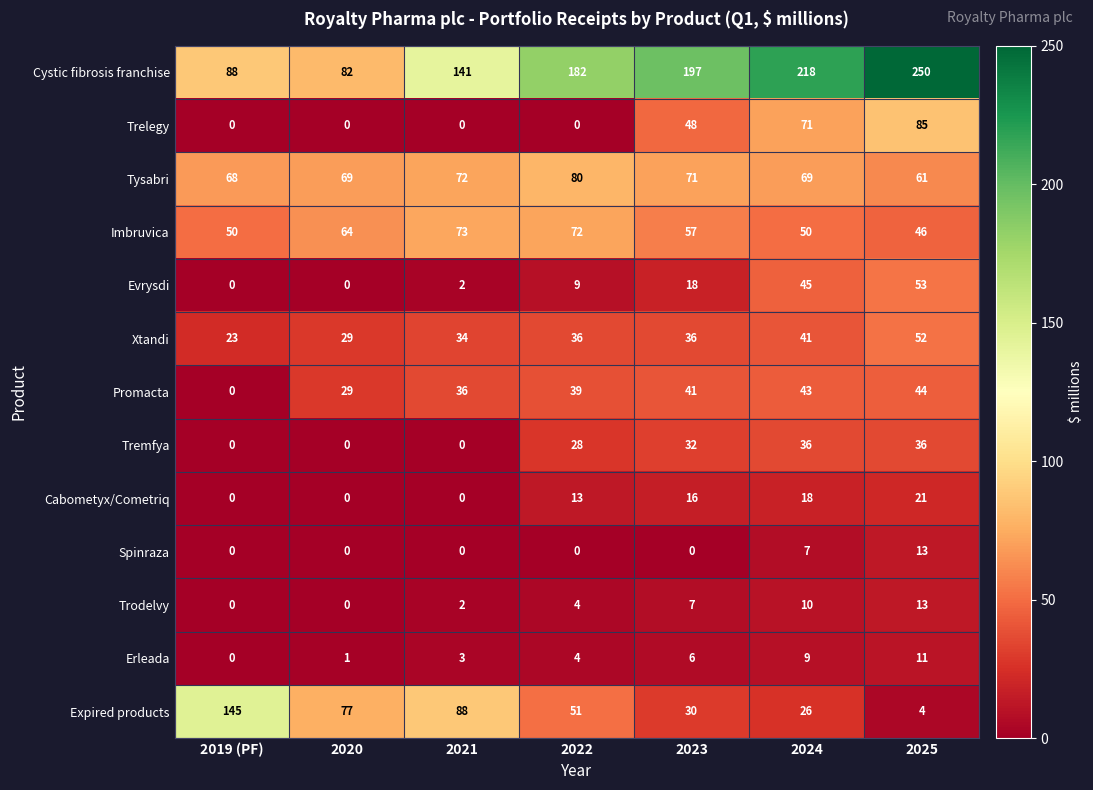

Rank the categories by Erleada value from lowest to highest.

2019 (PF), 2020, 2021, 2022, 2023, 2024, 2025